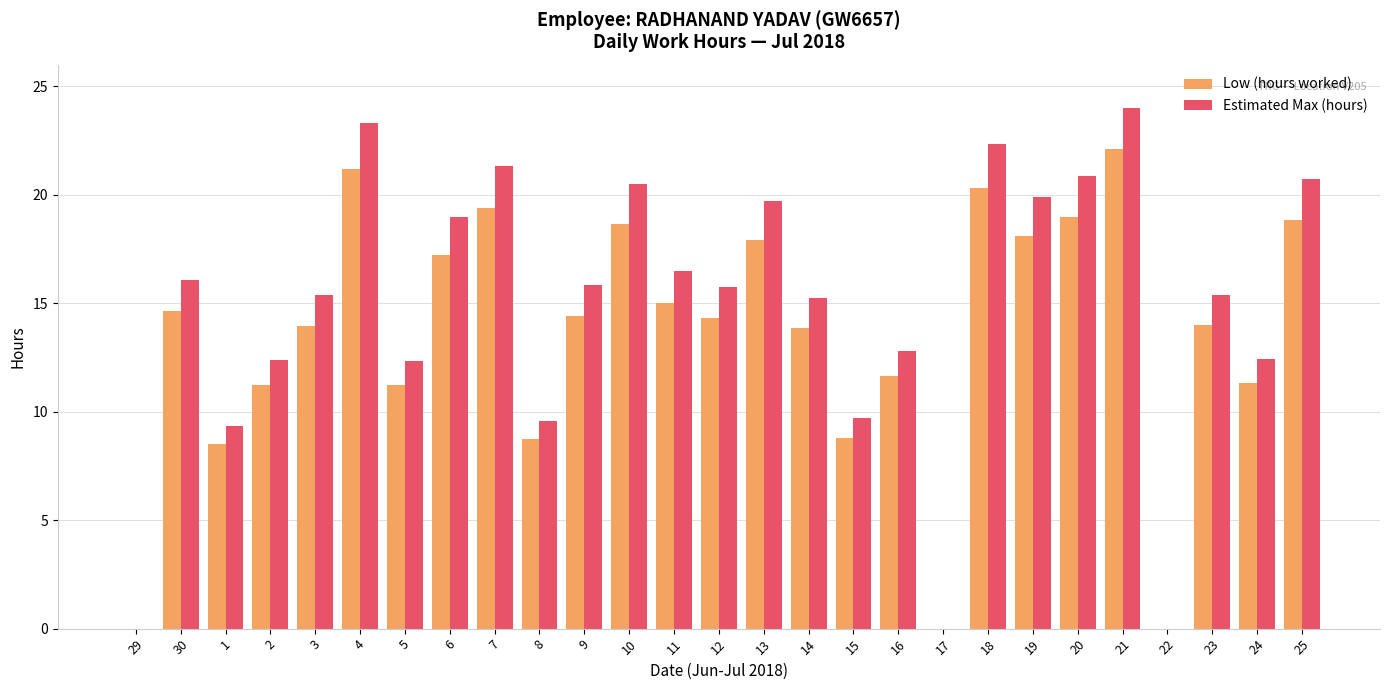

What is the sum of all Low (hours worked) values?

364.3